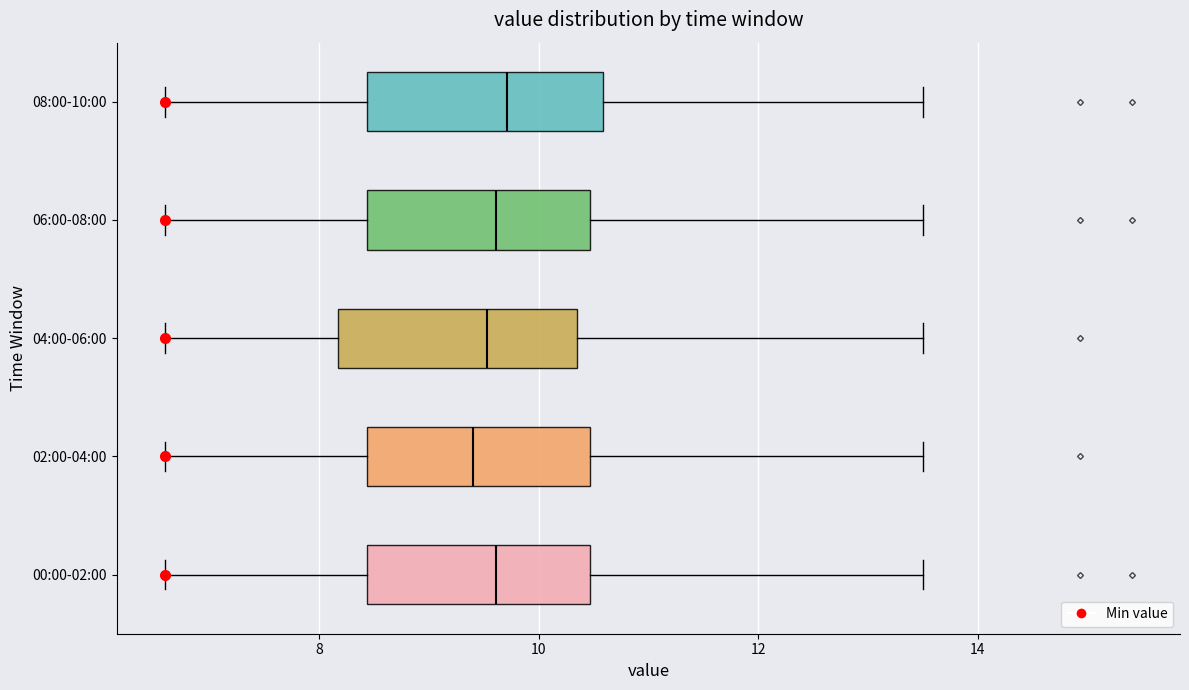

Where is the left edge of the box for 08:00-10:00 on the x-axis? The values are not printed on the chart, so give them approximately, as read against the axis.

8.4